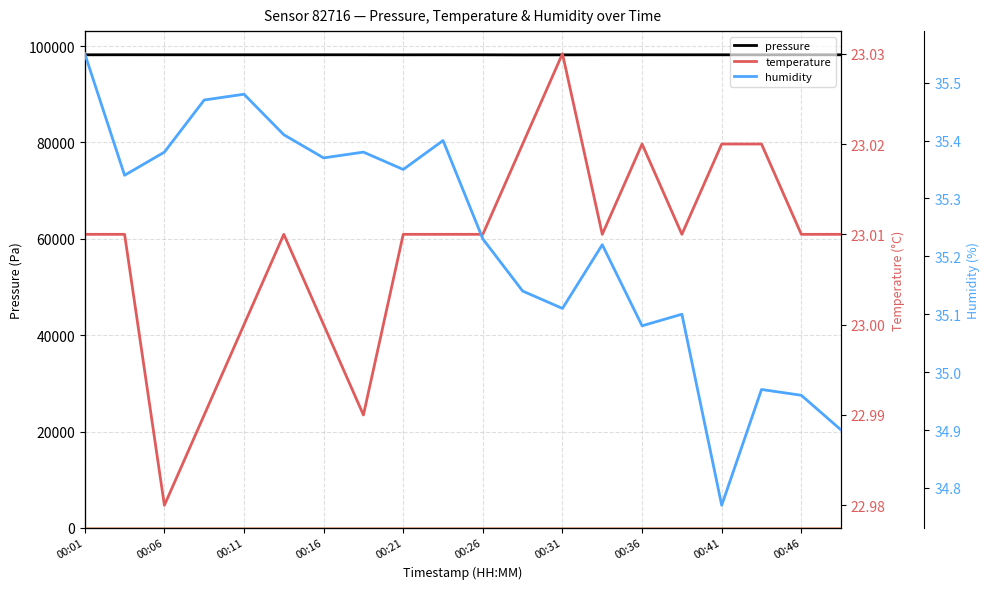

True or false: pressure has a value of 98186.4 at 00:36.

True